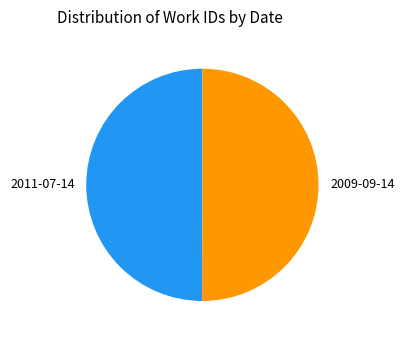

Count the number of slices in the pie.

2